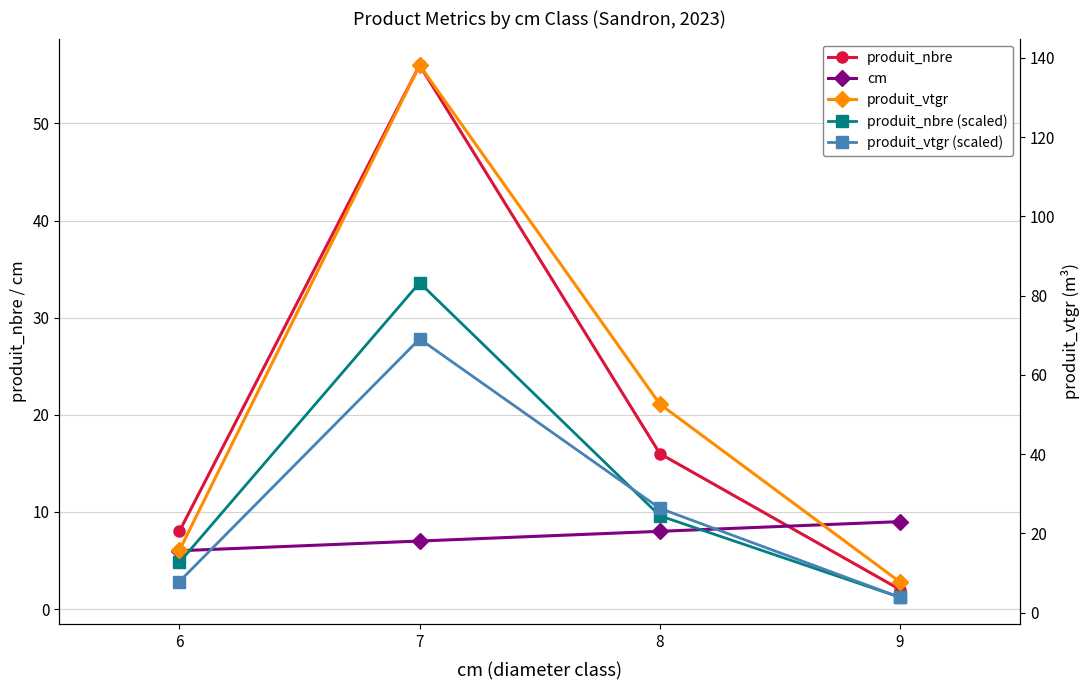

Reading left to right, what are all the values shown in this chart?

produit_nbre: 6=8.0	7=56.0	8=16.0	9=2.0
cm: 6=6.0	7=7.0	8=8.0	9=9.0
produit_nbre (scaled): 6=4.8	7=33.6	8=9.6	9=1.2
produit_vtgr: 6=15.7	7=138.1	8=52.6	9=7.7
produit_vtgr (scaled): 6=7.8	7=69.1	8=26.3	9=3.8